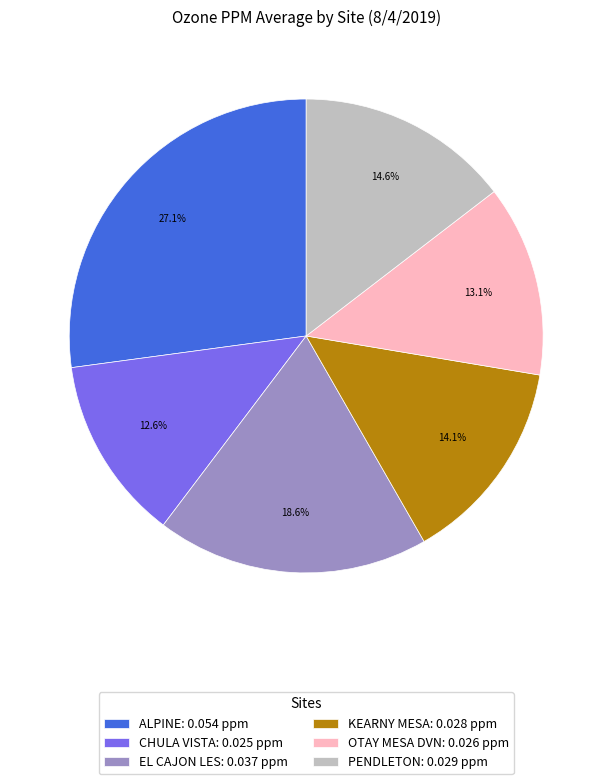

To the nearest percent, what is the combined percentage of EL CAJON LES and KEARNY MESA?

33%